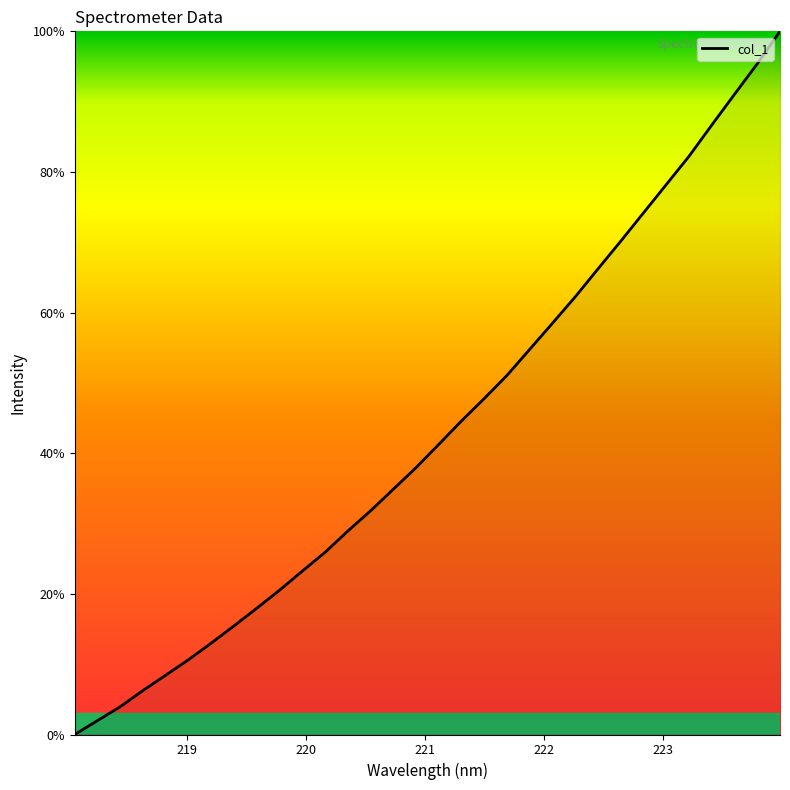

What is the greatest value displayed?

100.0